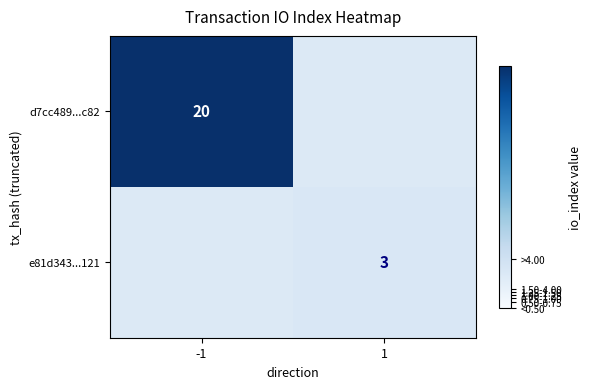

Is it true that d7cc489...c82 equals 11 at -1?

False